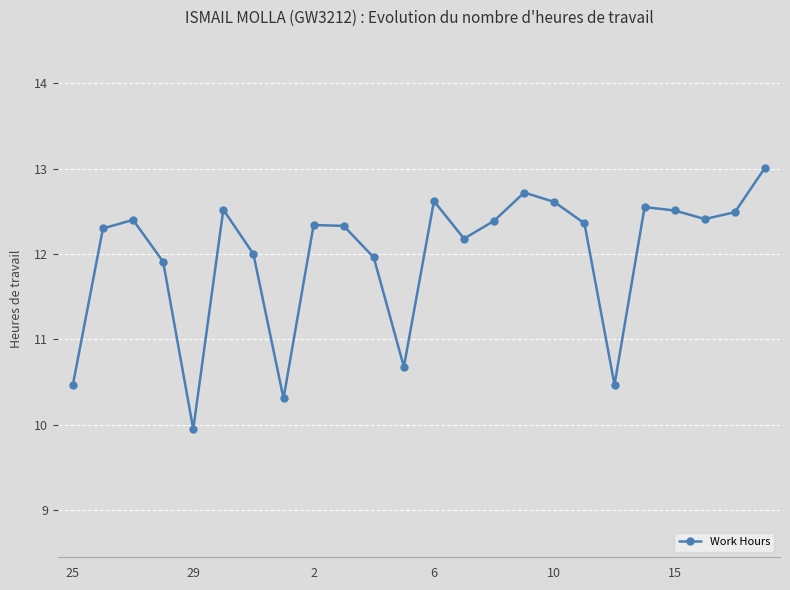

What is the difference between the maximum and minimum values?

3.1